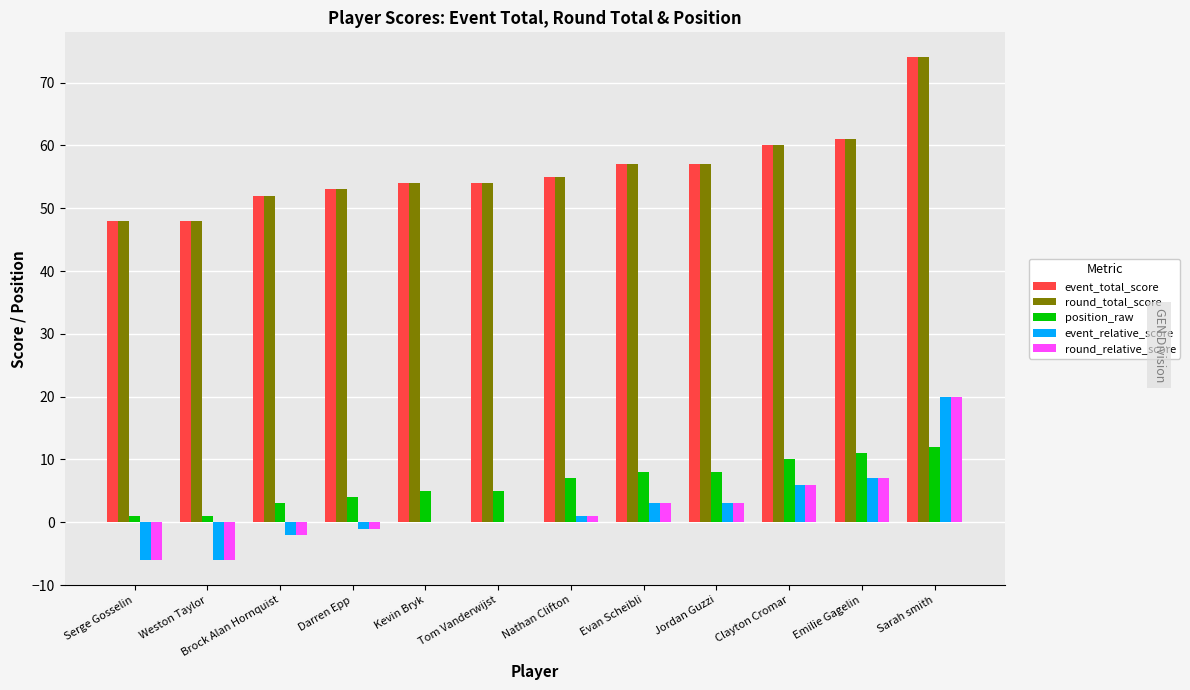

Is it true that position_raw equals 4 at Nathan Clifton?

False